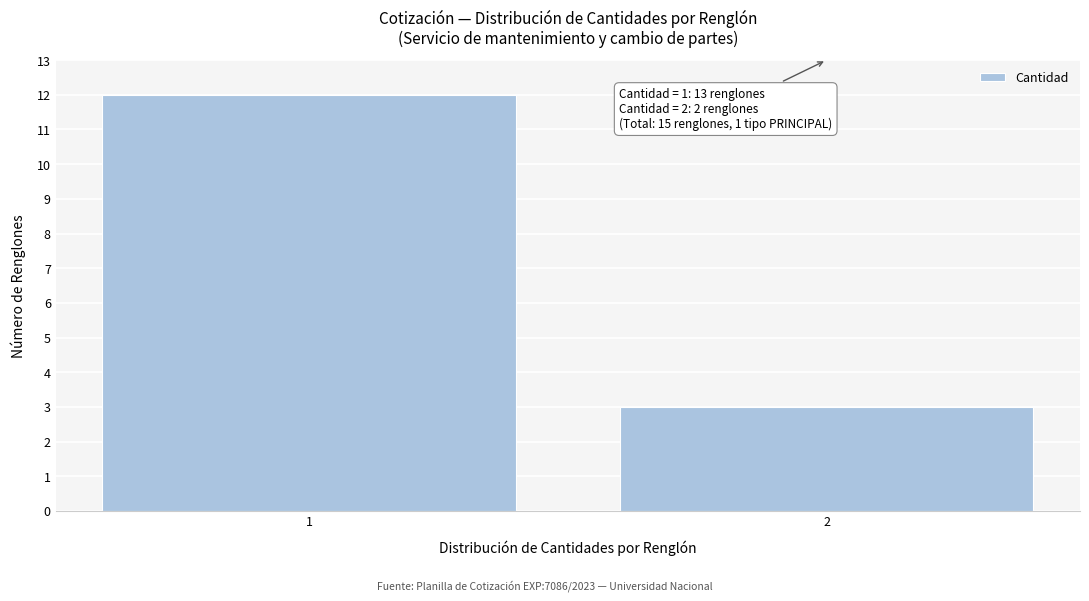

Reading left to right, transcribe all the data shown in this chart.

1=12	2=3